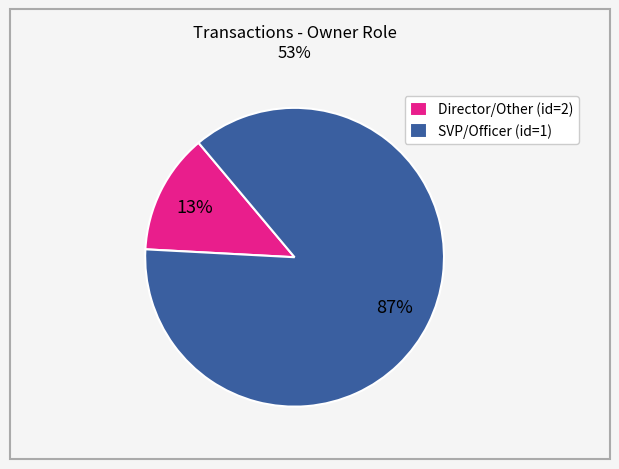

Is it true that Director/Other (id=2) is 8% of the pie?

False